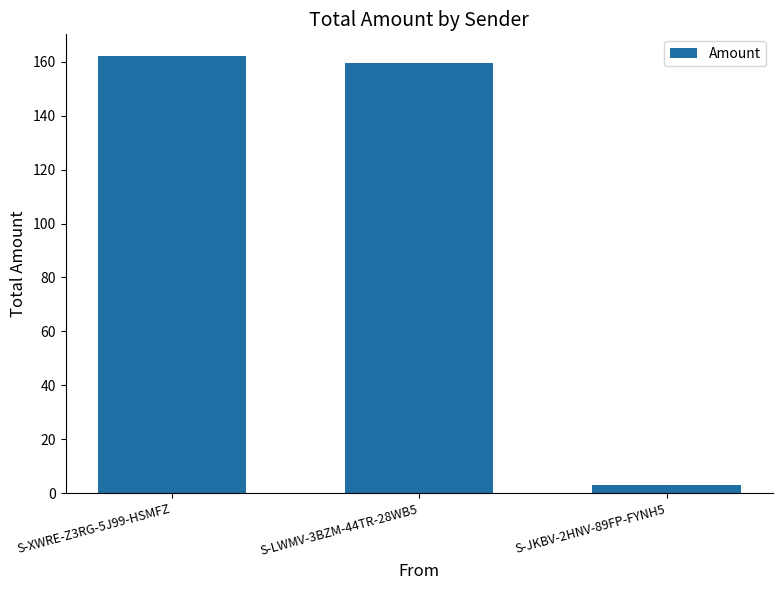

What is the sum of the values at S-JKBV-2HNV-89FP-FYNH5 and S-LWMV-3BZM-44TR-28WB5?

162.6